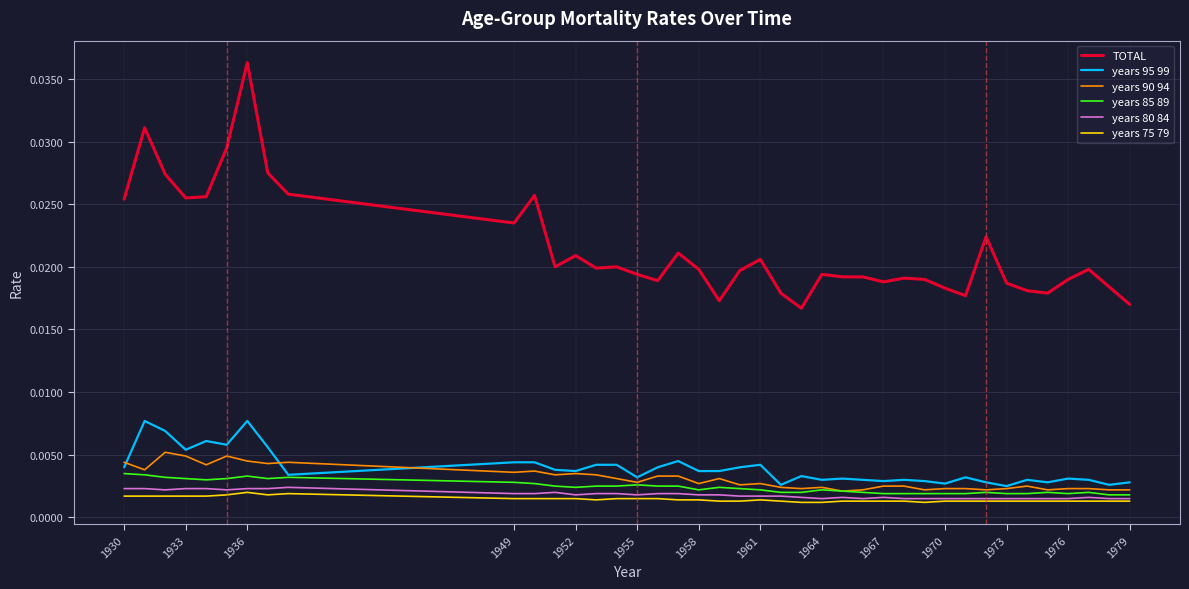

True or false: years 80 84 and TOTAL intersect in this chart.

False